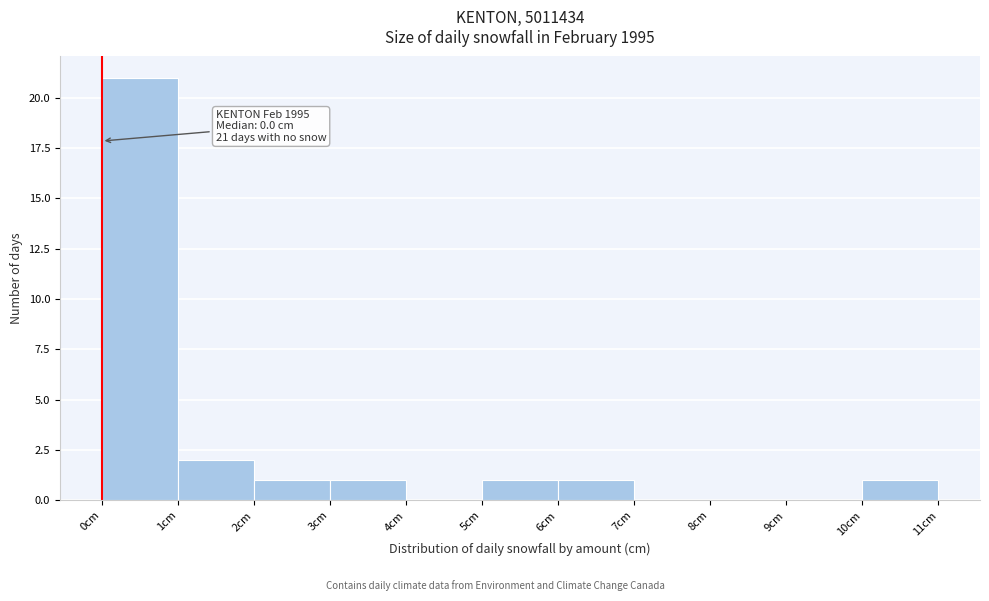

Over which range of the x-axis is the bar tallest?

0 to 1